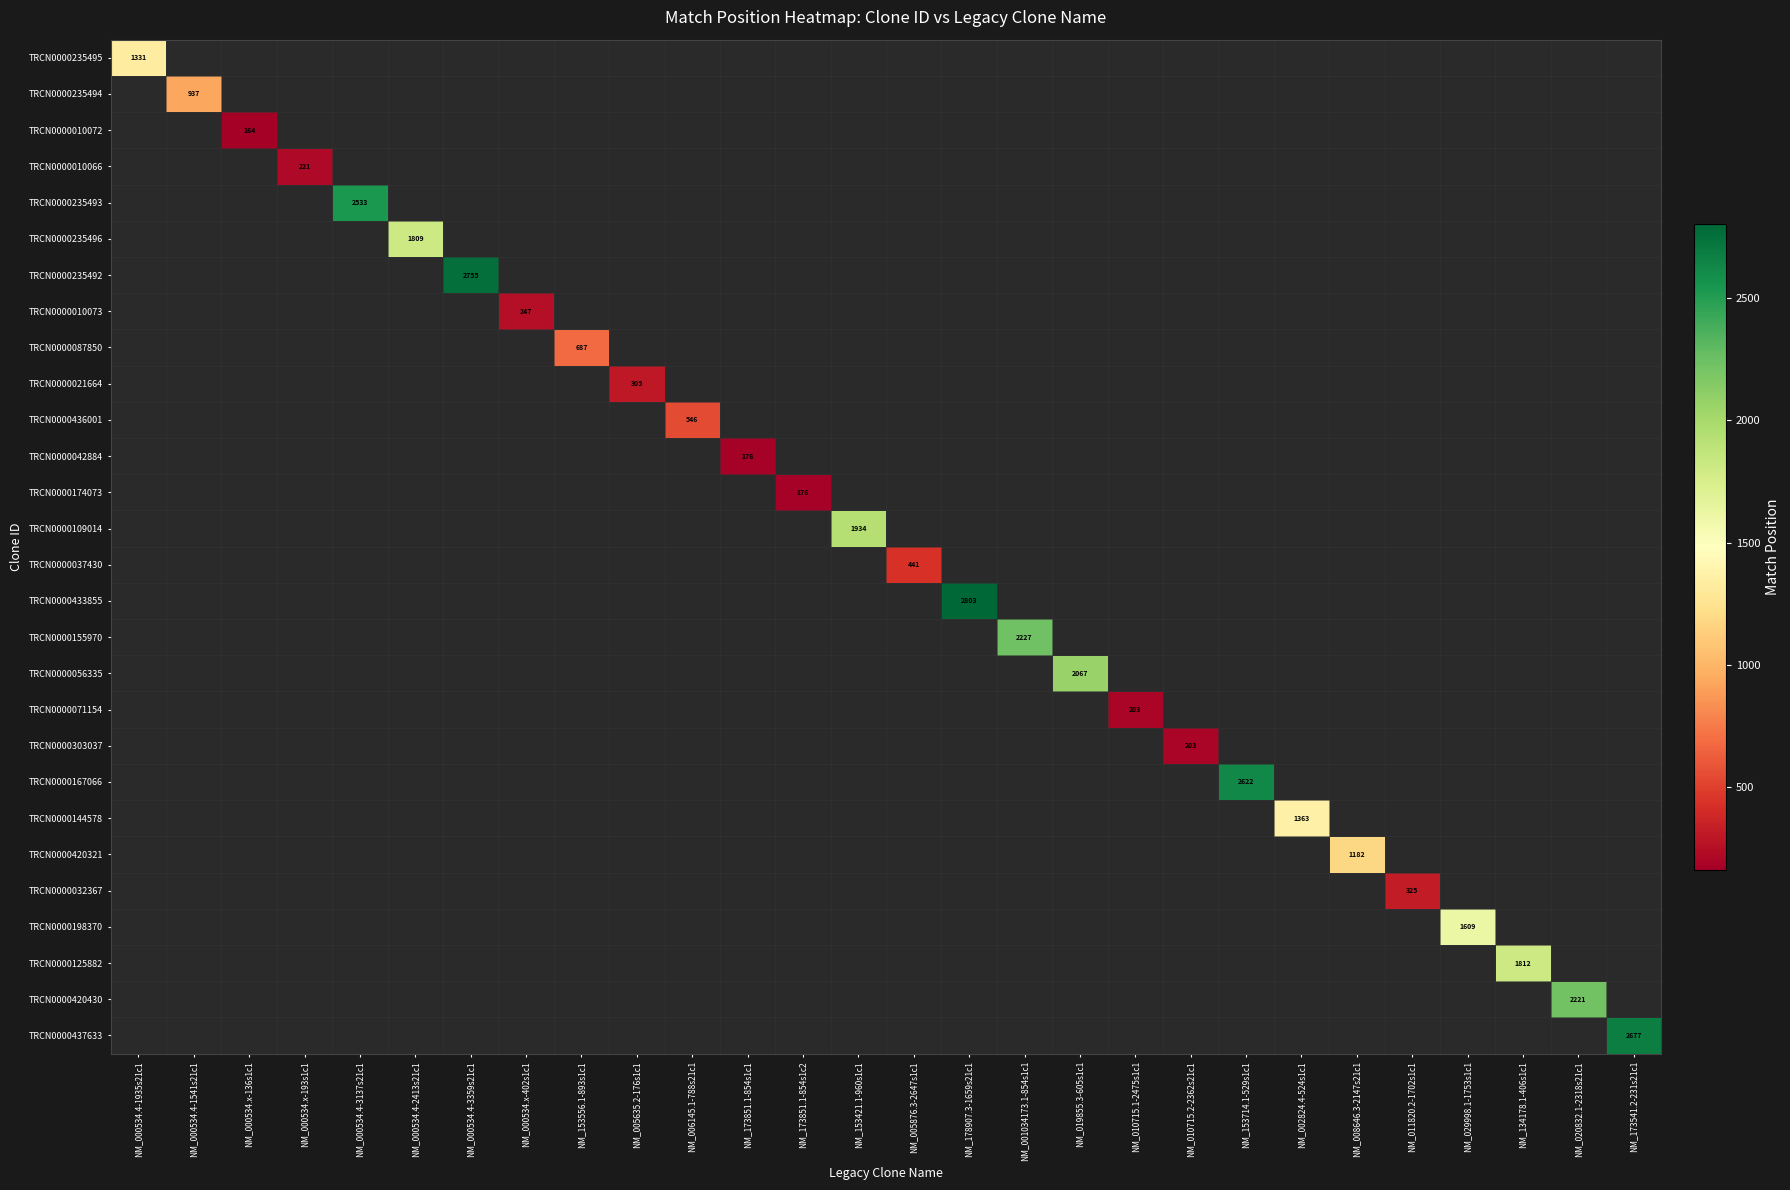

At which category does the chart reach its minimum across all series?

NM_000534.x-136s1c1